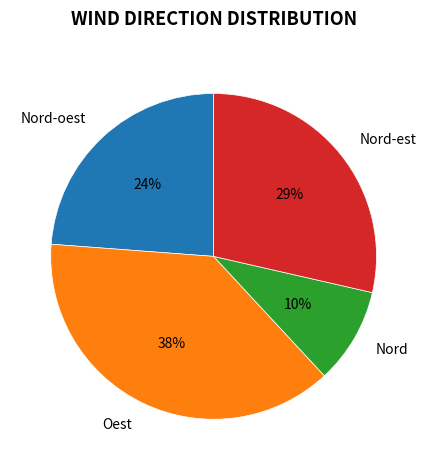

How many slices are in this pie chart?

4